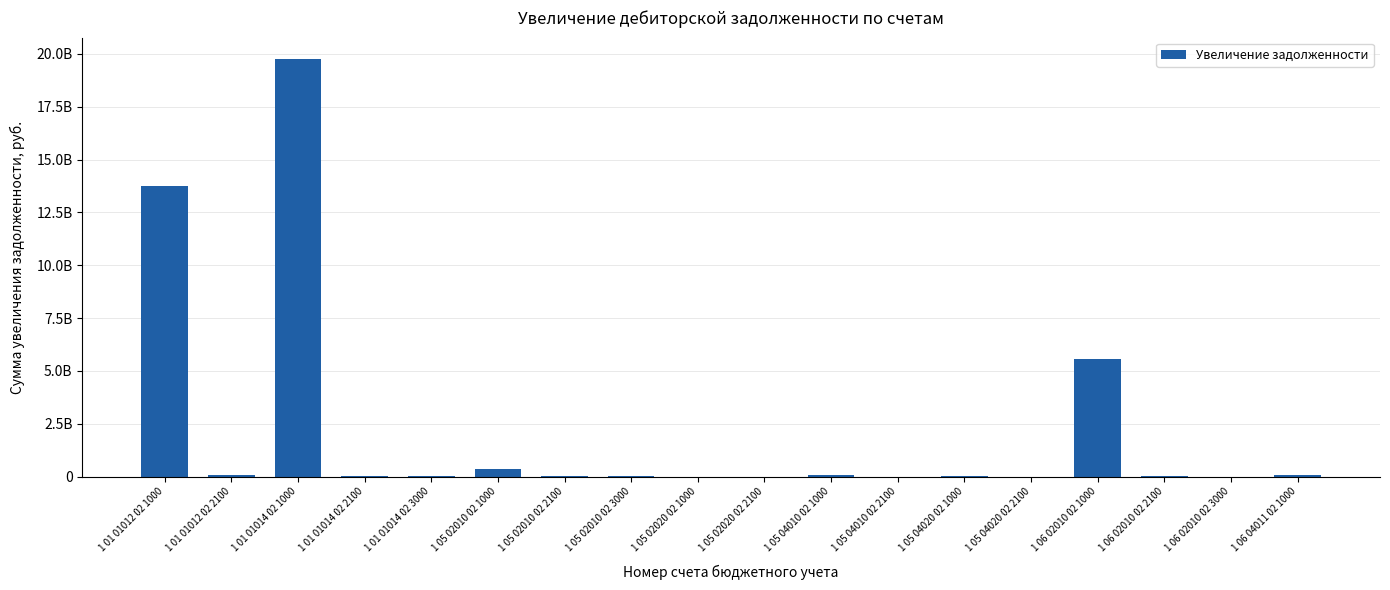

At which label does the data first exceed 19885906?

1 01 01012 02 1000